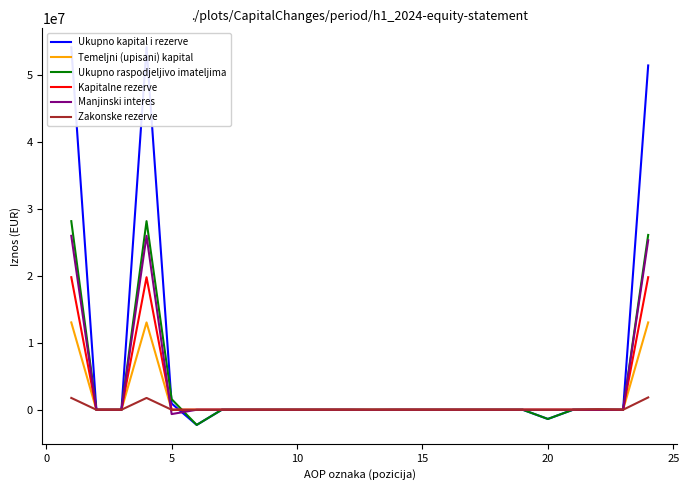

True or false: Kapitalne rezerve and Manjinski interes cross at least once.

True